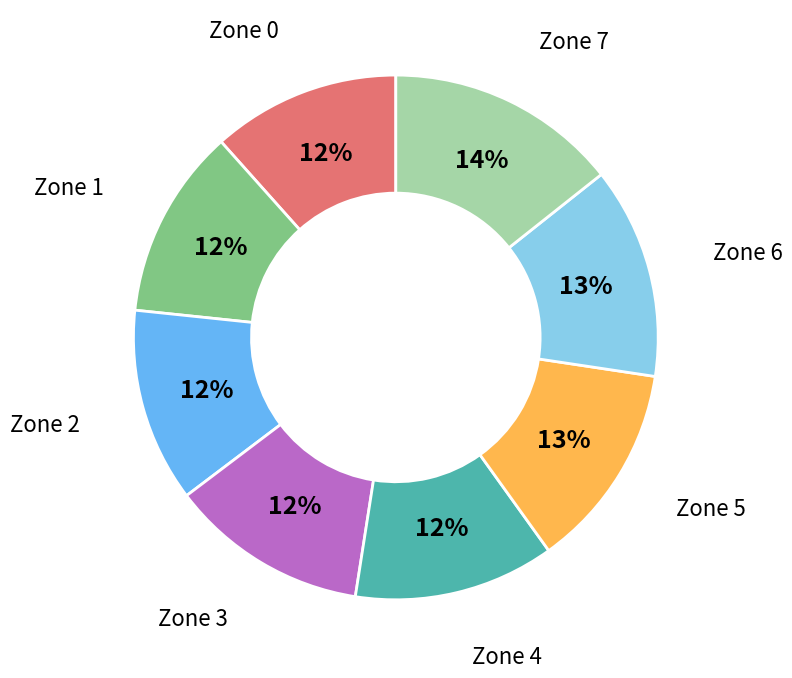

What percentage is the Zone 0 slice, to the nearest percent?

12%